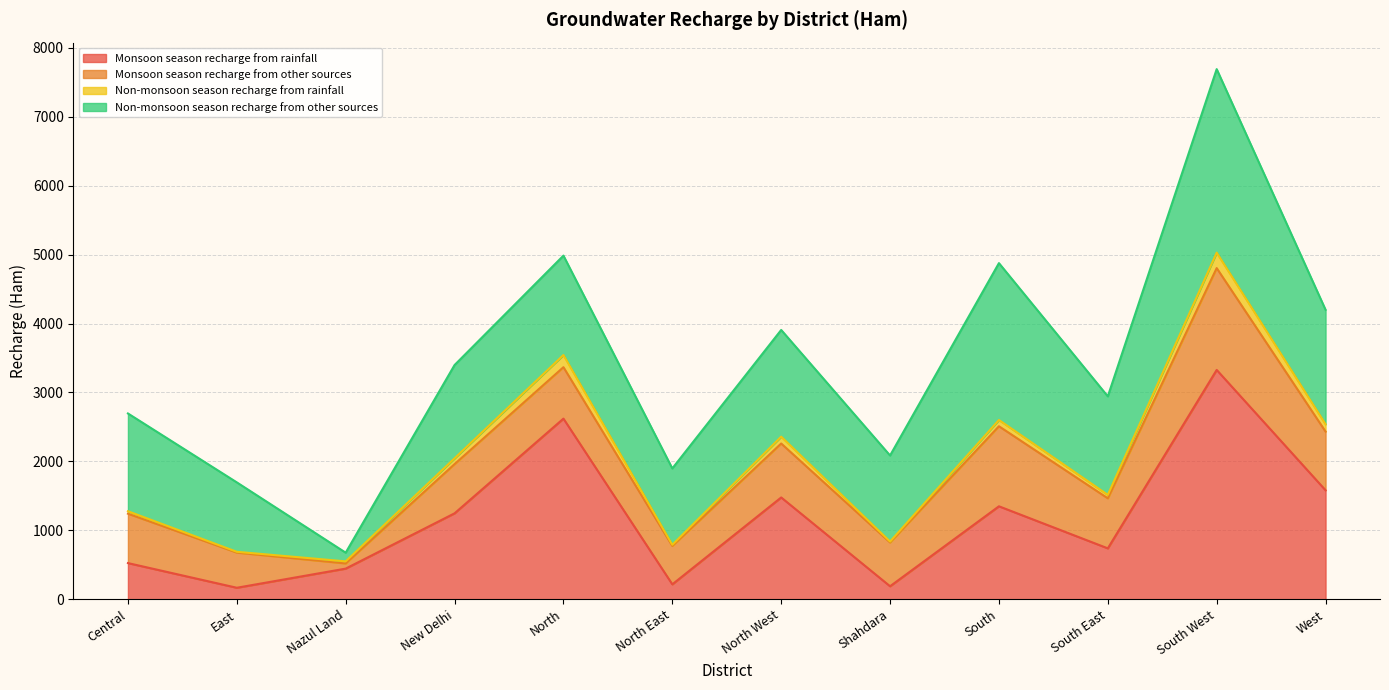

In Non-monsoon season recharge from rainfall, how many points are higher than both neighbors (excluding endpoints)?

4